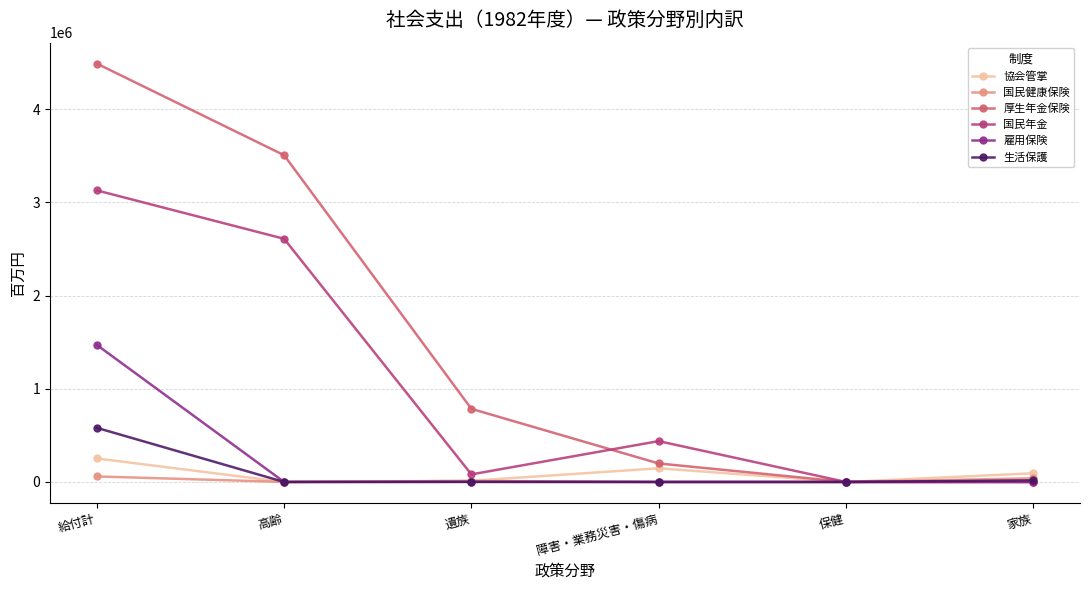

Does the chart have visible grid lines?

Yes